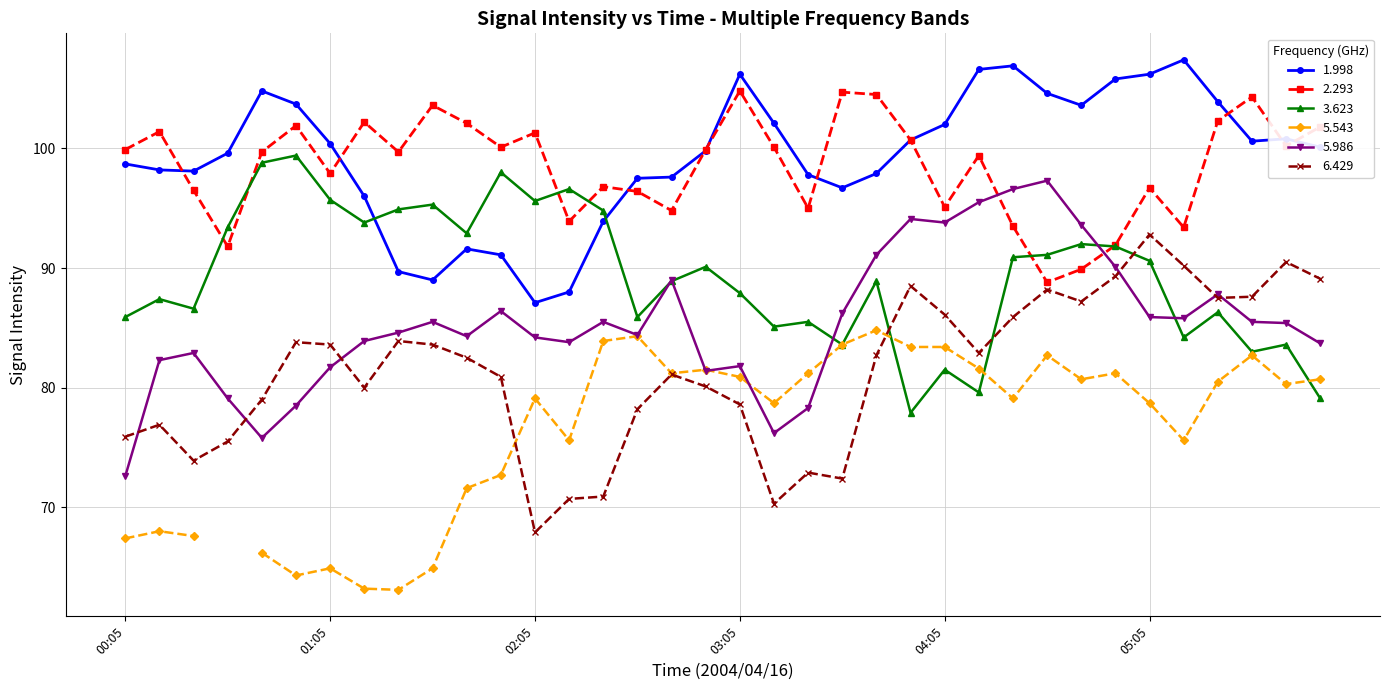

What is the difference between the maximum and minimum values in the 5.986 series?

24.7